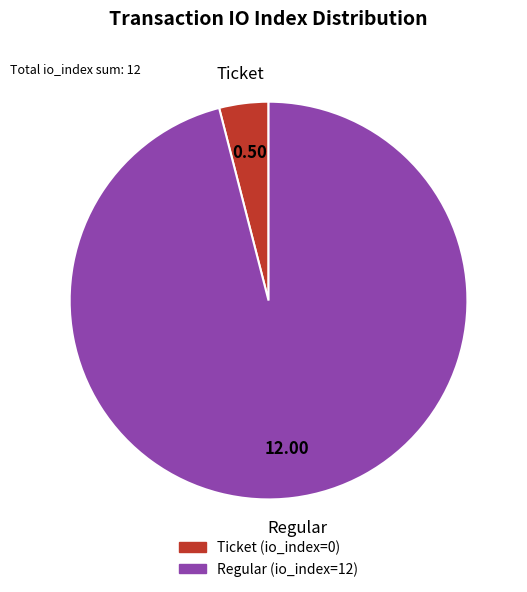

Does Ticket (io_index=0) represent more than half of the total?

No